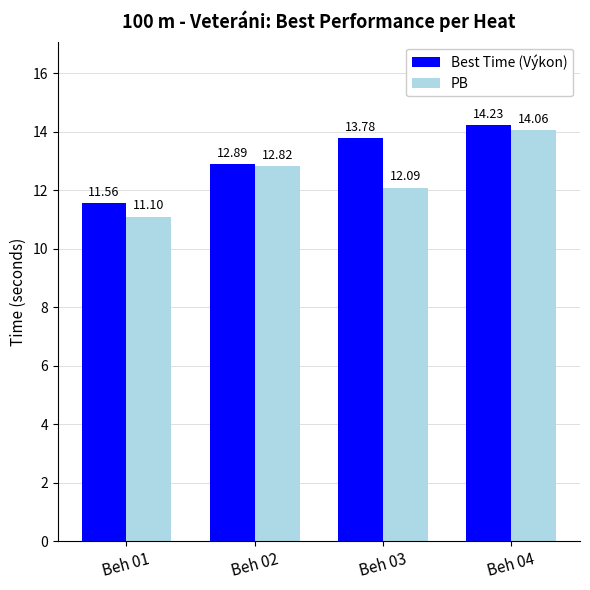

Reading left to right, list all the values displayed in this chart.

Best Time (Výkon): 11.6	12.9	13.8	14.2
PB: 11.1	12.8	12.1	14.1